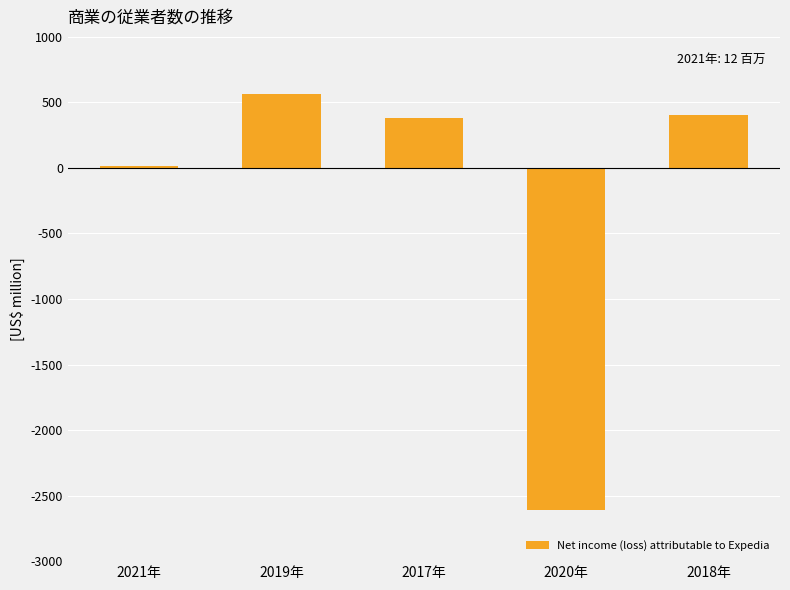

What is the label of the 1st bar from the right?

2018年